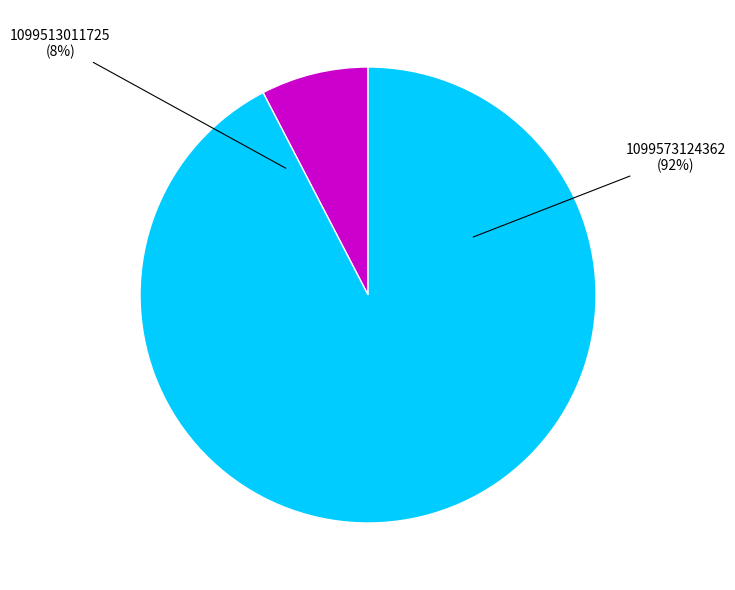

Is the sum of 1099573124362 and 1099513011725 greater than half?

Yes